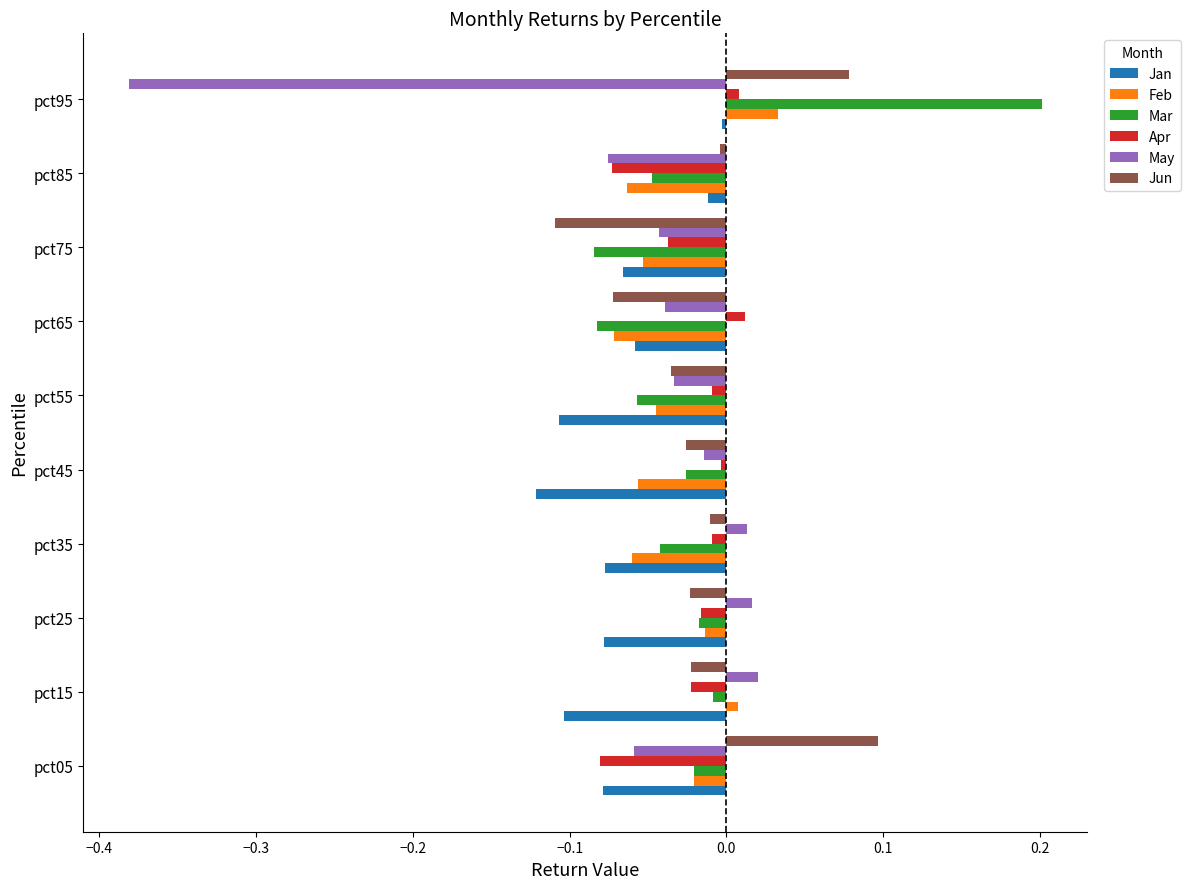

Is the value of May at pct55 greater than the value of Apr at pct05?

Yes